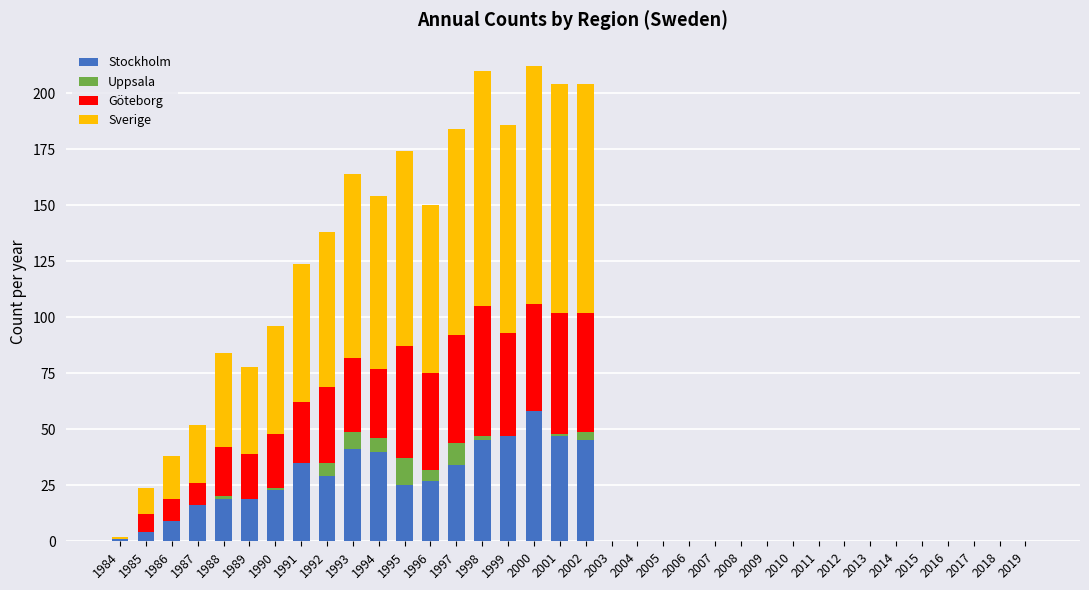

The value of Stockholm at 2004 is -22. True or false?

False